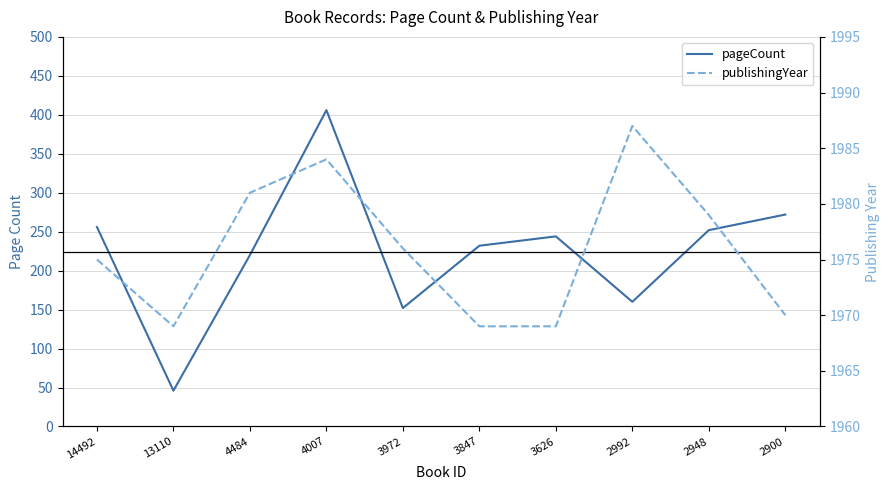

List the labels in order of pageCount value, smallest first.

13110, 3972, 2992, 4484, 3847, 3626, 2948, 14492, 2900, 4007